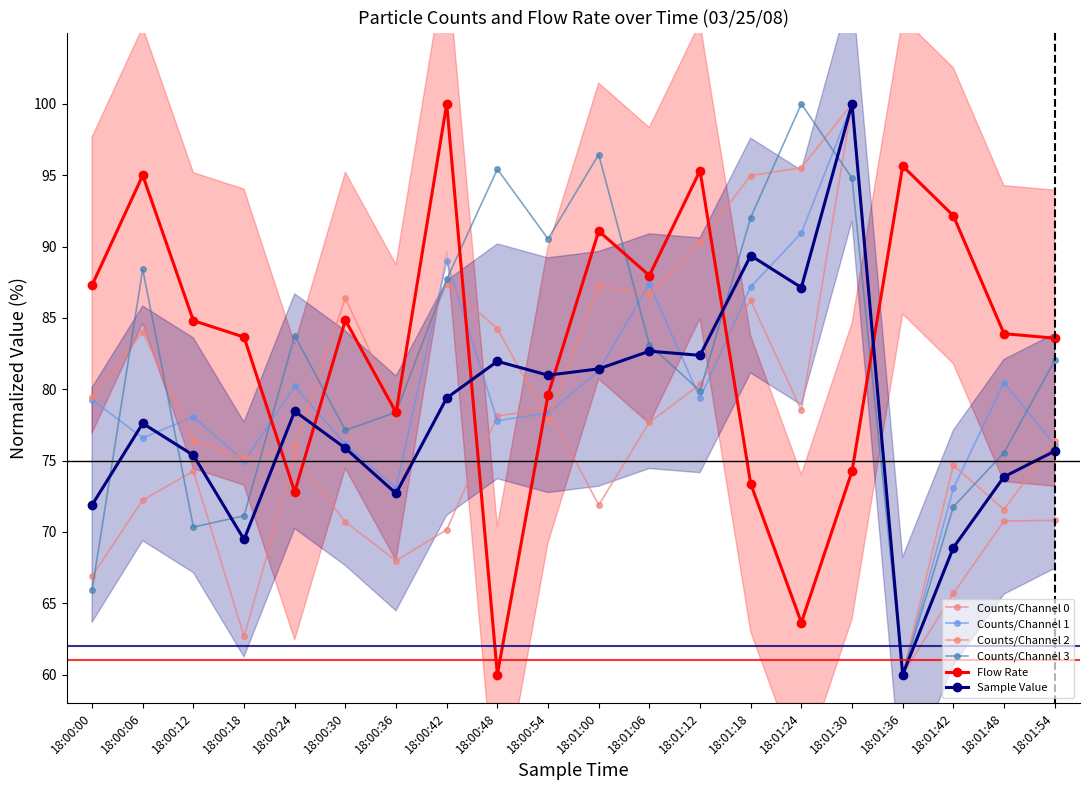

Between 18:00:36 and 18:01:36, which is larger?

18:00:36